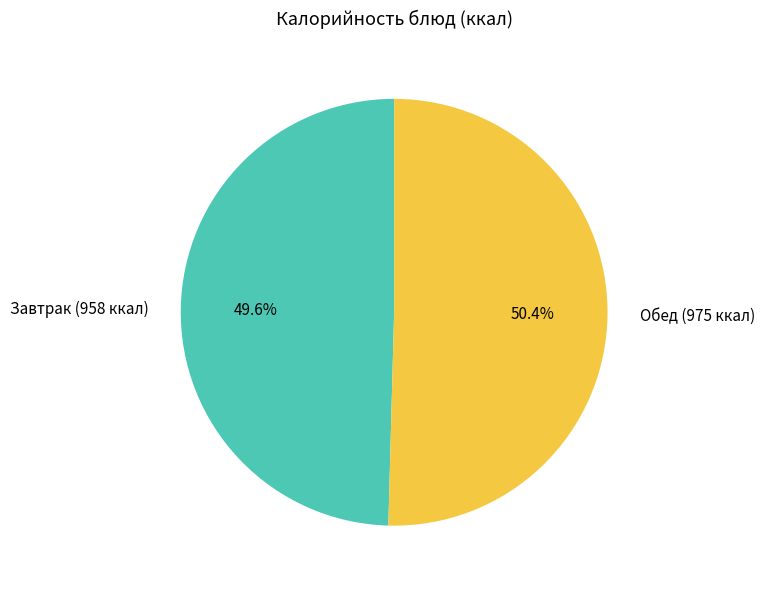

Which slice is the largest?

Обед (975 ккал)